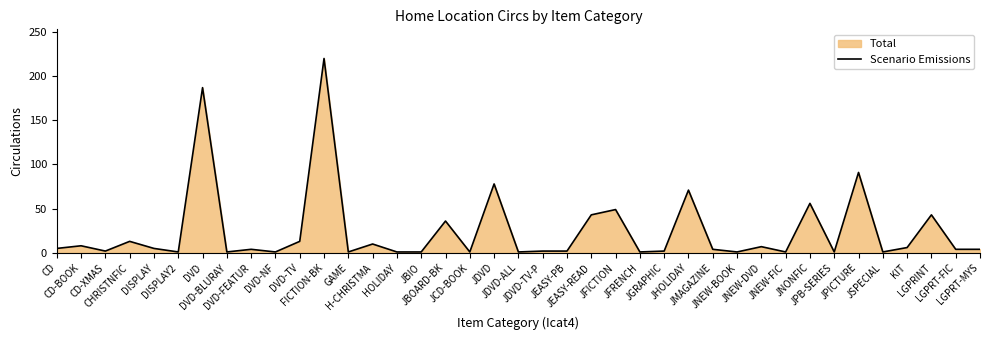

What is the sum of the values at JNEW-DVD and LGPRT-MYS?

11